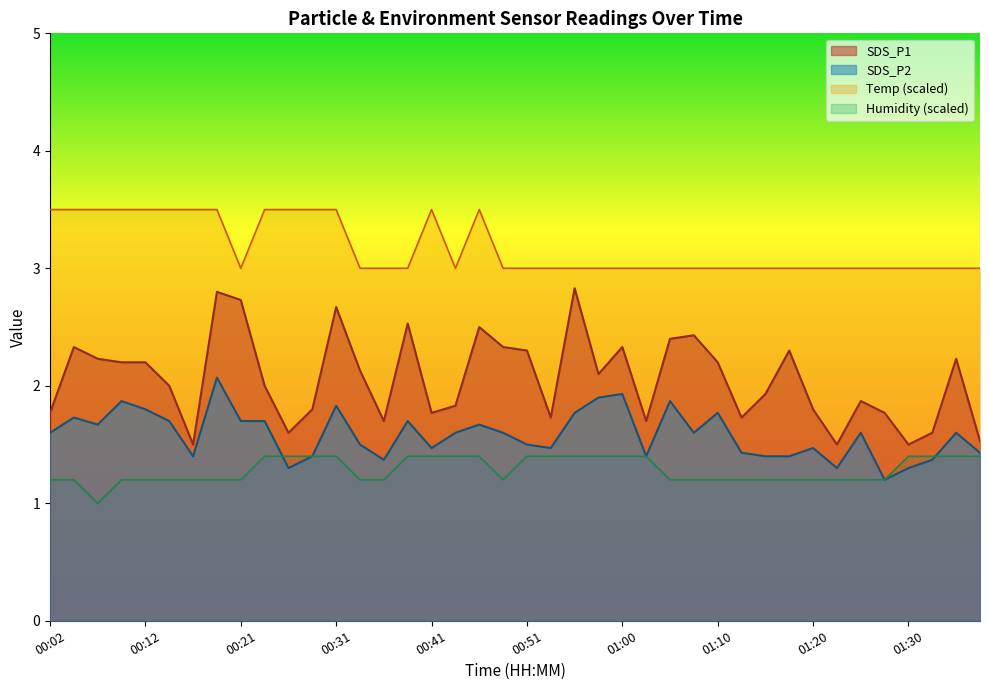

Where does the SDS_P1 series first go above 2?

00:04